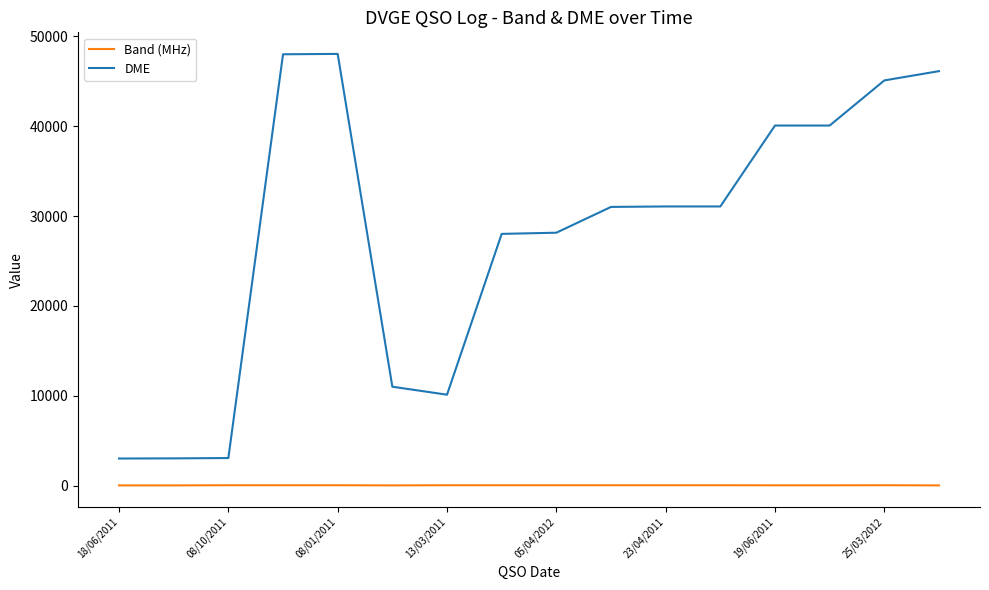

What is the maximum value for Band (MHz)?

40